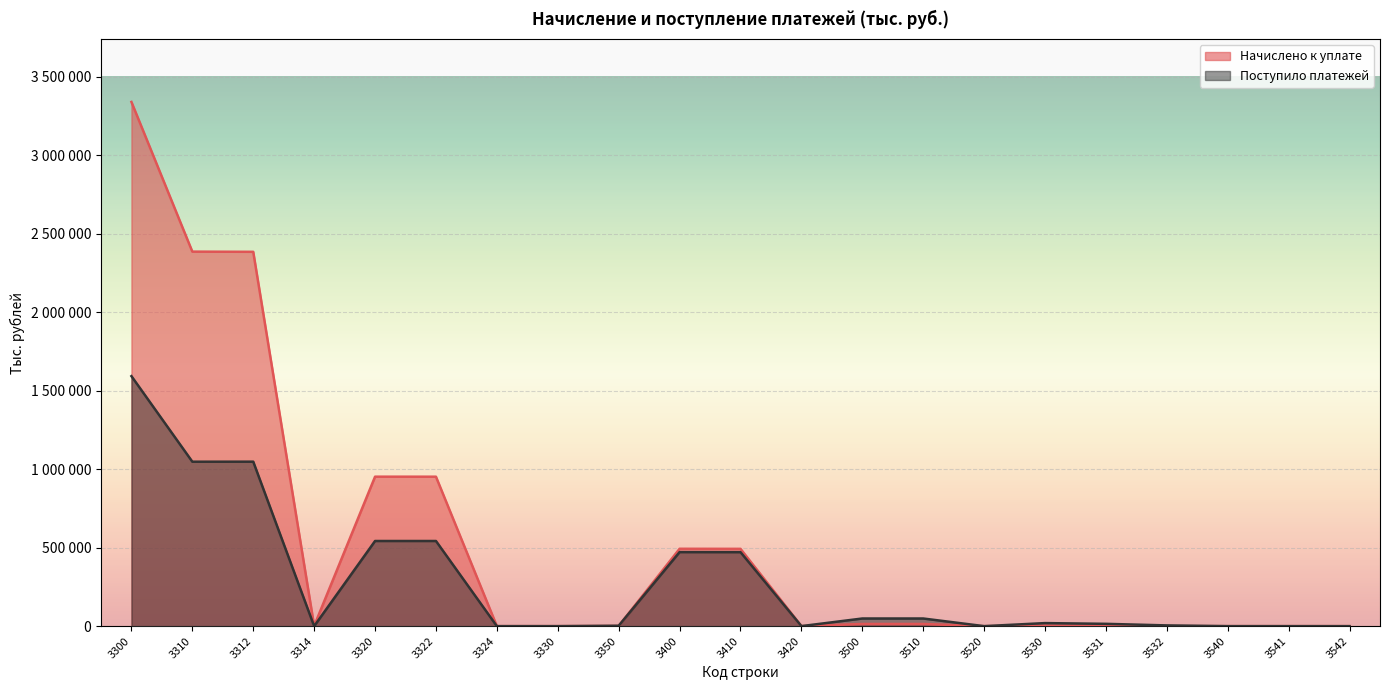

Rank the series at 3330 from lowest to highest value.

Начислено к уплате, Поступило платежей